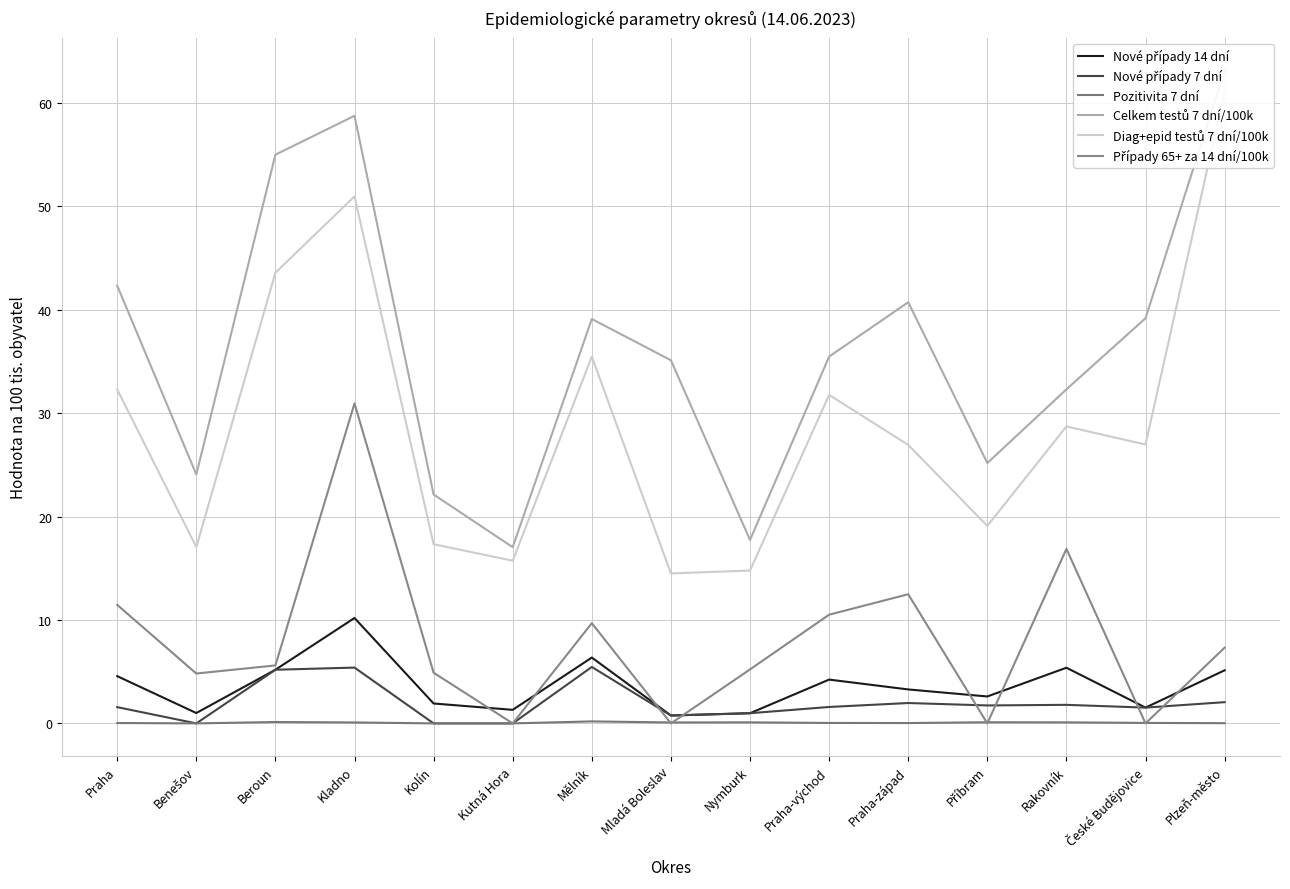

Is the value of Případy 65+ za 14 dní/100k at Praha-západ greater than the value of Nové případy 14 dní at Kolín?

Yes